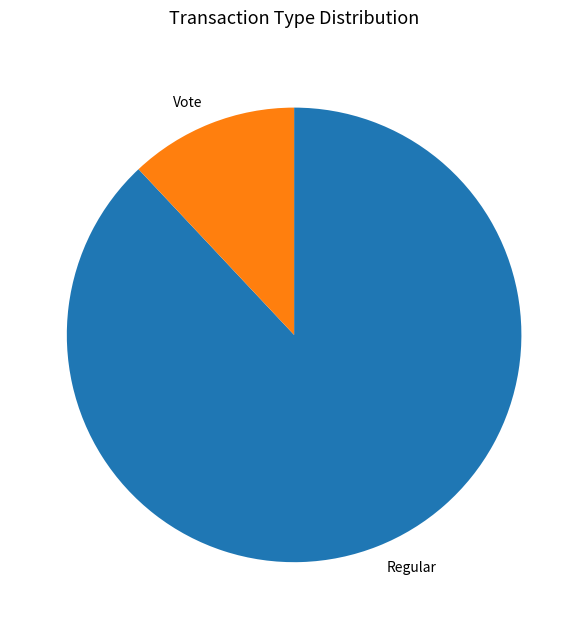

Combined, do Regular and Vote account for over 50%?

Yes